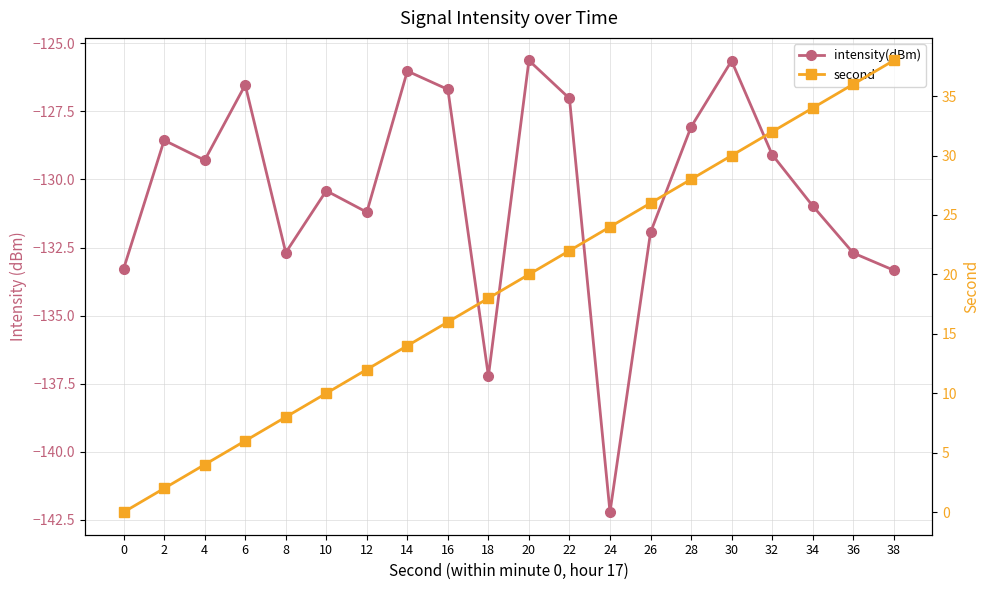

Reading left to right, transcribe all the data shown in this chart.

intensity(dBm): -133.3	-128.6	-129.3	-126.5	-132.7	-130.4	-131.2	-126.0	-126.7	-137.2	-125.6	-127.0	-142.2	-131.9	-128.1	-125.6	-129.1	-131.0	-132.7	-133.3
second: 0.0	2.0	4.0	6.0	8.0	10.0	12.0	14.0	16.0	18.0	20.0	22.0	24.0	26.0	28.0	30.0	32.0	34.0	36.0	38.0